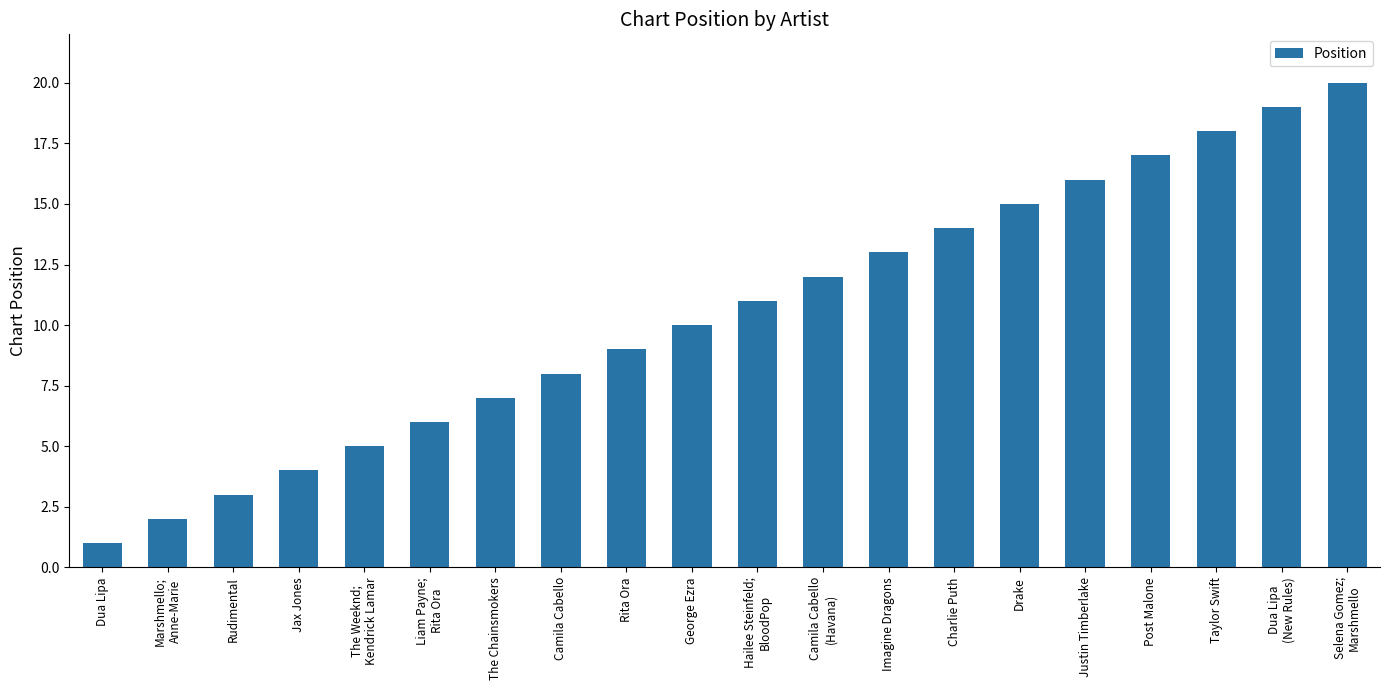

What is the label of the 19th bar from the left?

Dua Lipa
(New Rules)